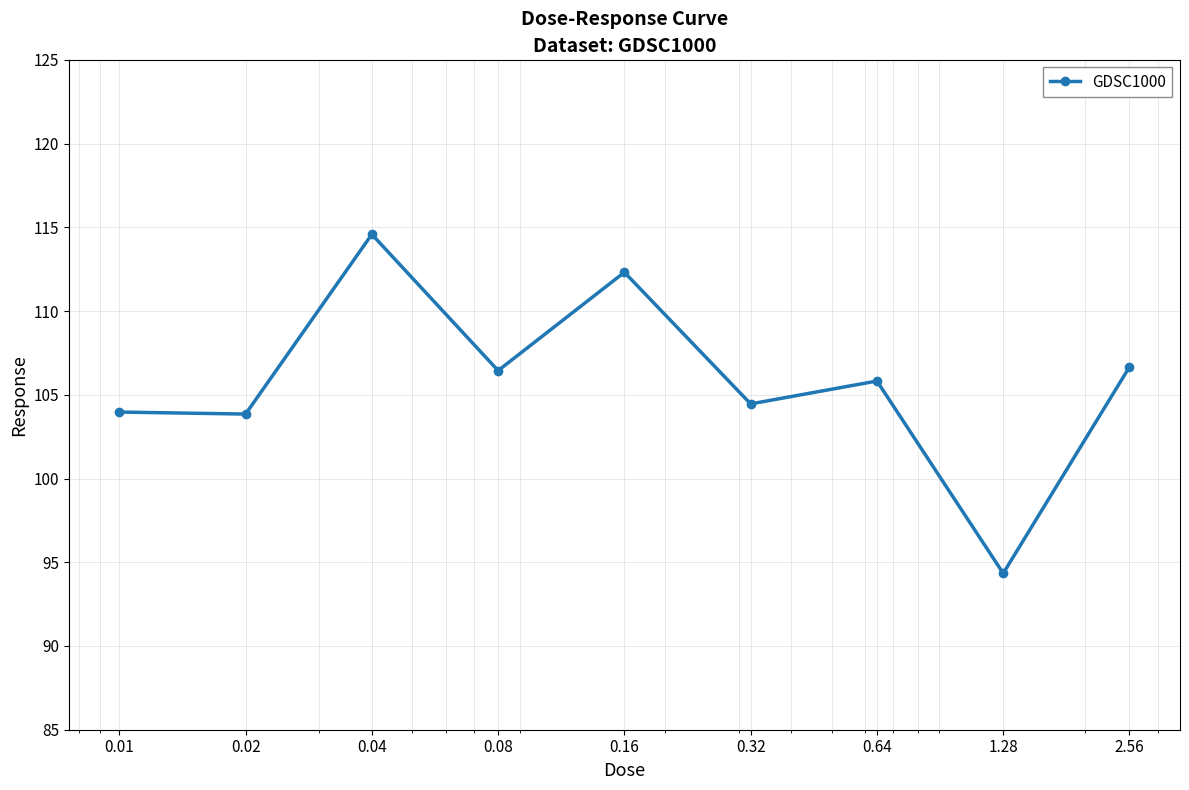

True or false: the data has more than 2 interior local peaks.

True